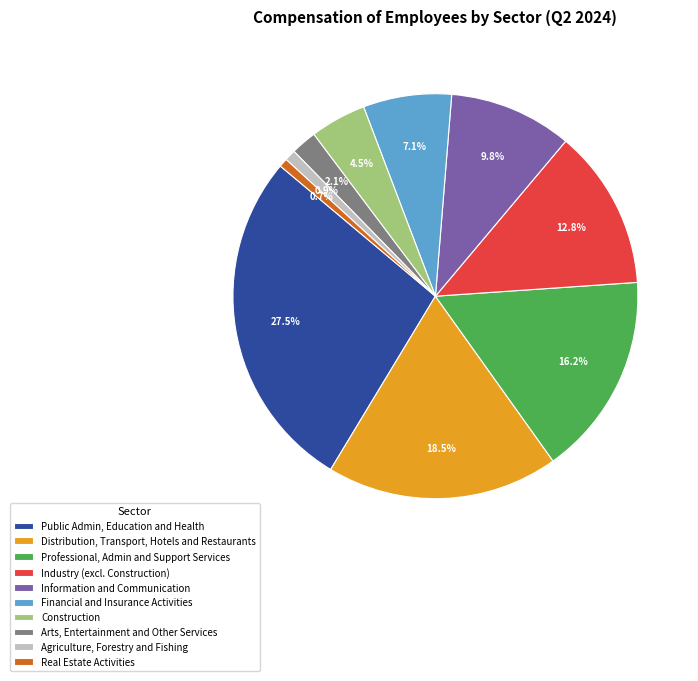

The Public Admin, Education and Health slice represents 18% of the pie. True or false?

False